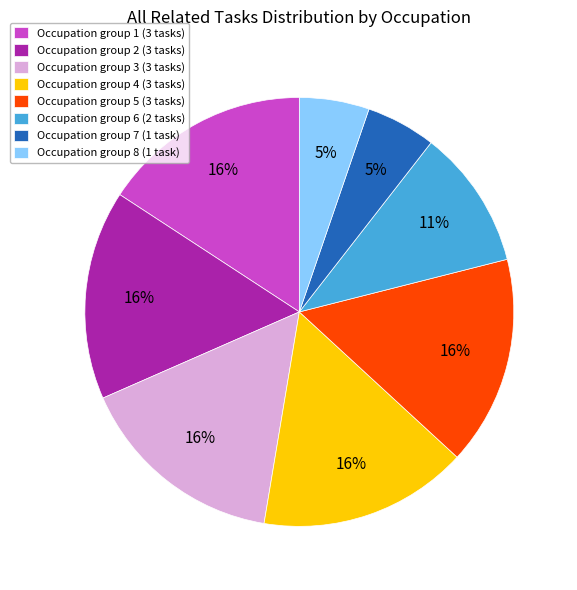

What percentage is the Occupation group 5 (3 tasks) slice, to the nearest percent?

16%